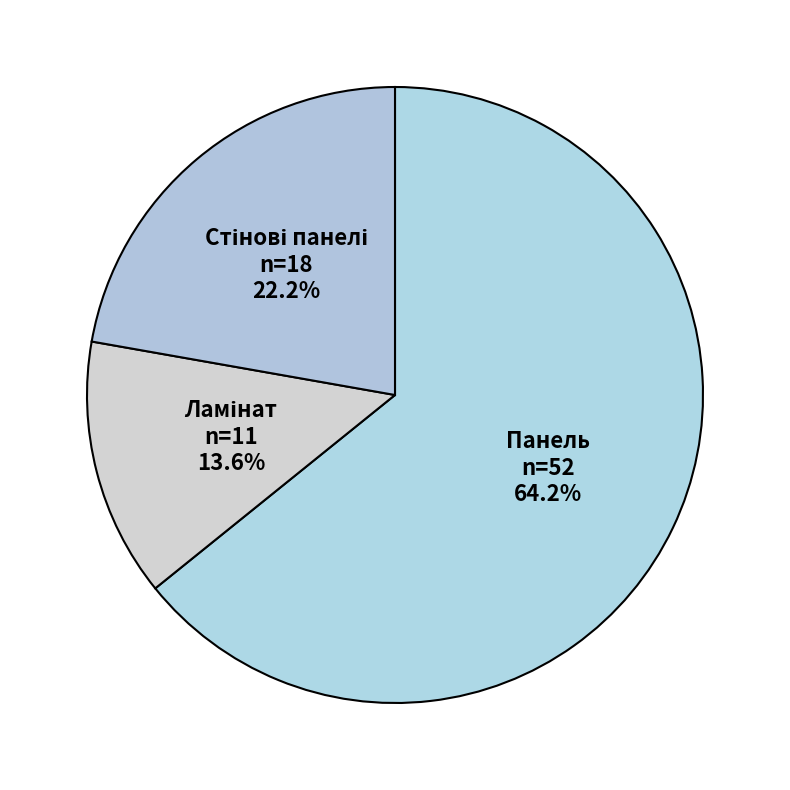

What is the largest slice in the pie chart?

Панель